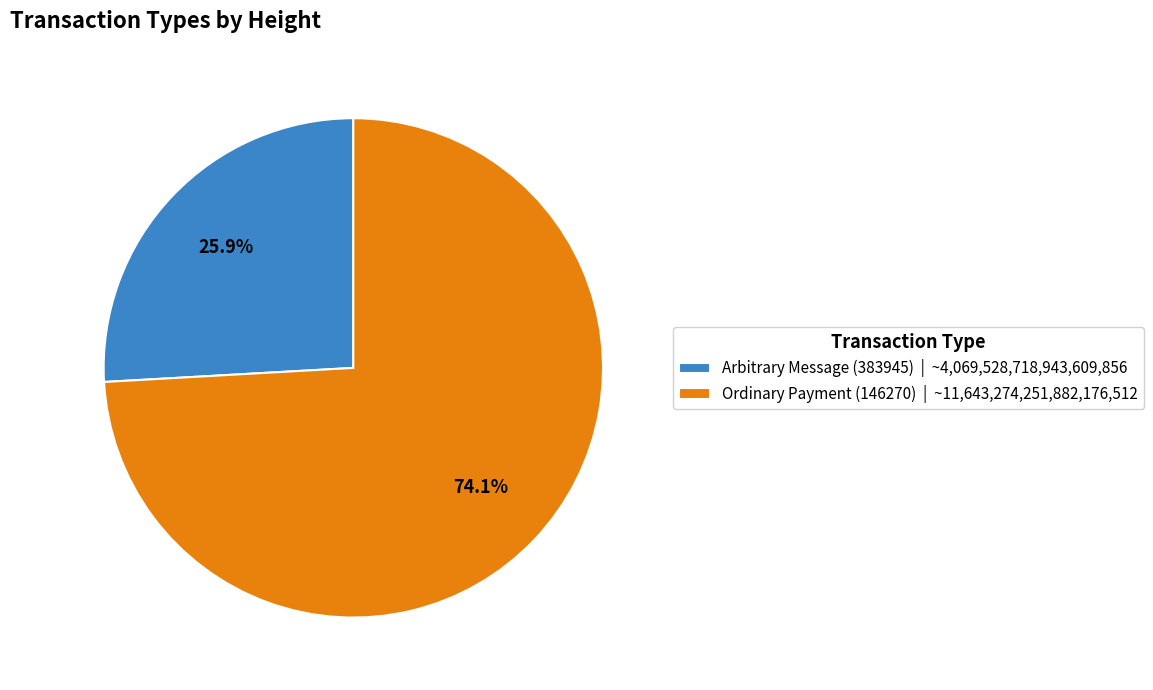

Between Ordinary Payment (146270) and Arbitrary Message (383945), which is larger?

Ordinary Payment (146270)